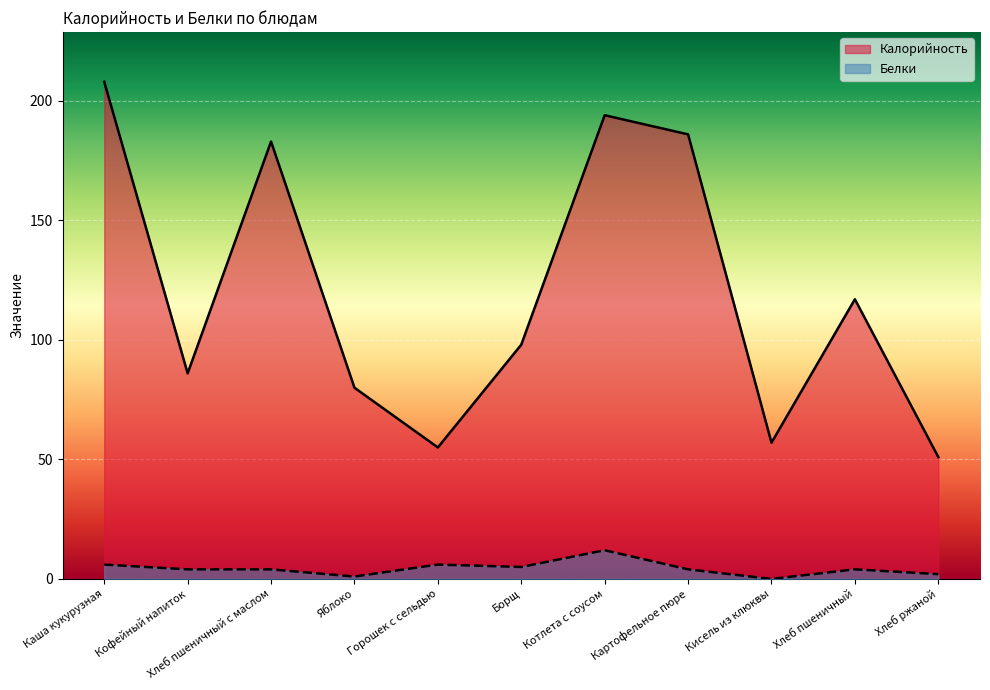

Where does the Белки series first go above 4?

Каша кукурузная